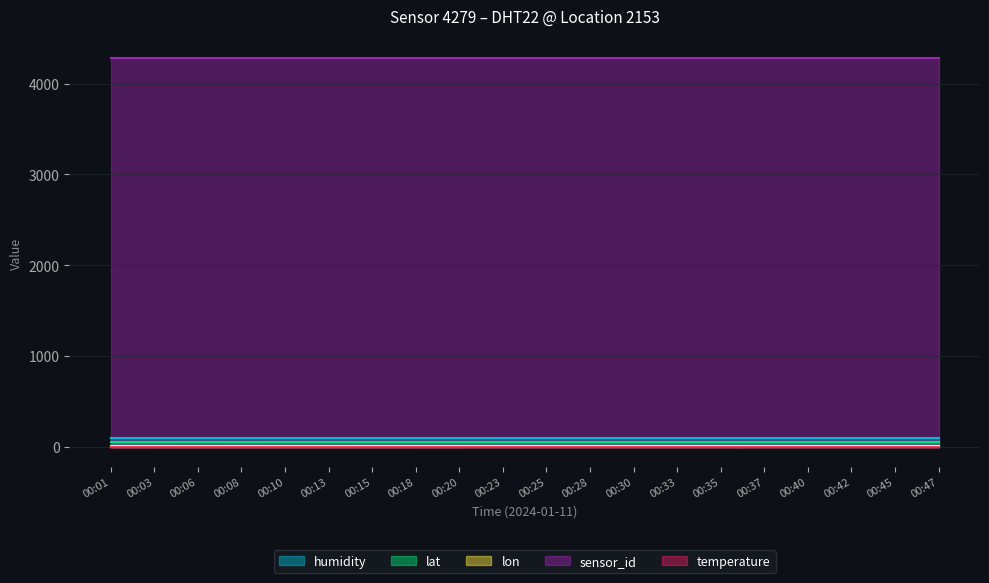

How many temperature values are between -6 and -5?

10